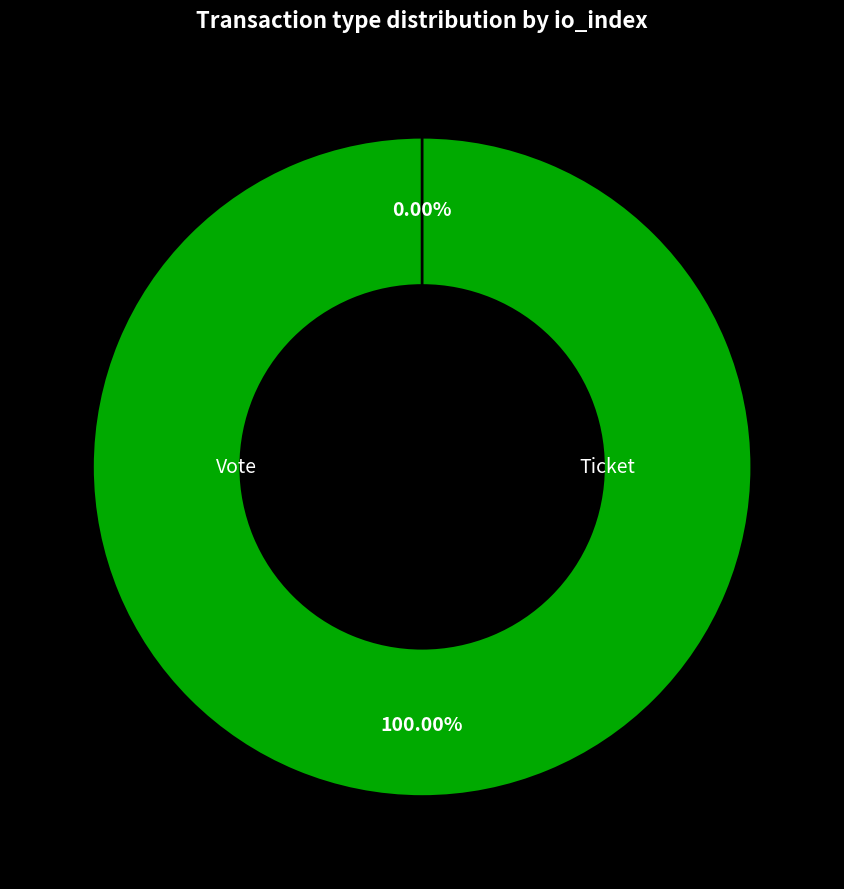

What is the majority slice?

Vote